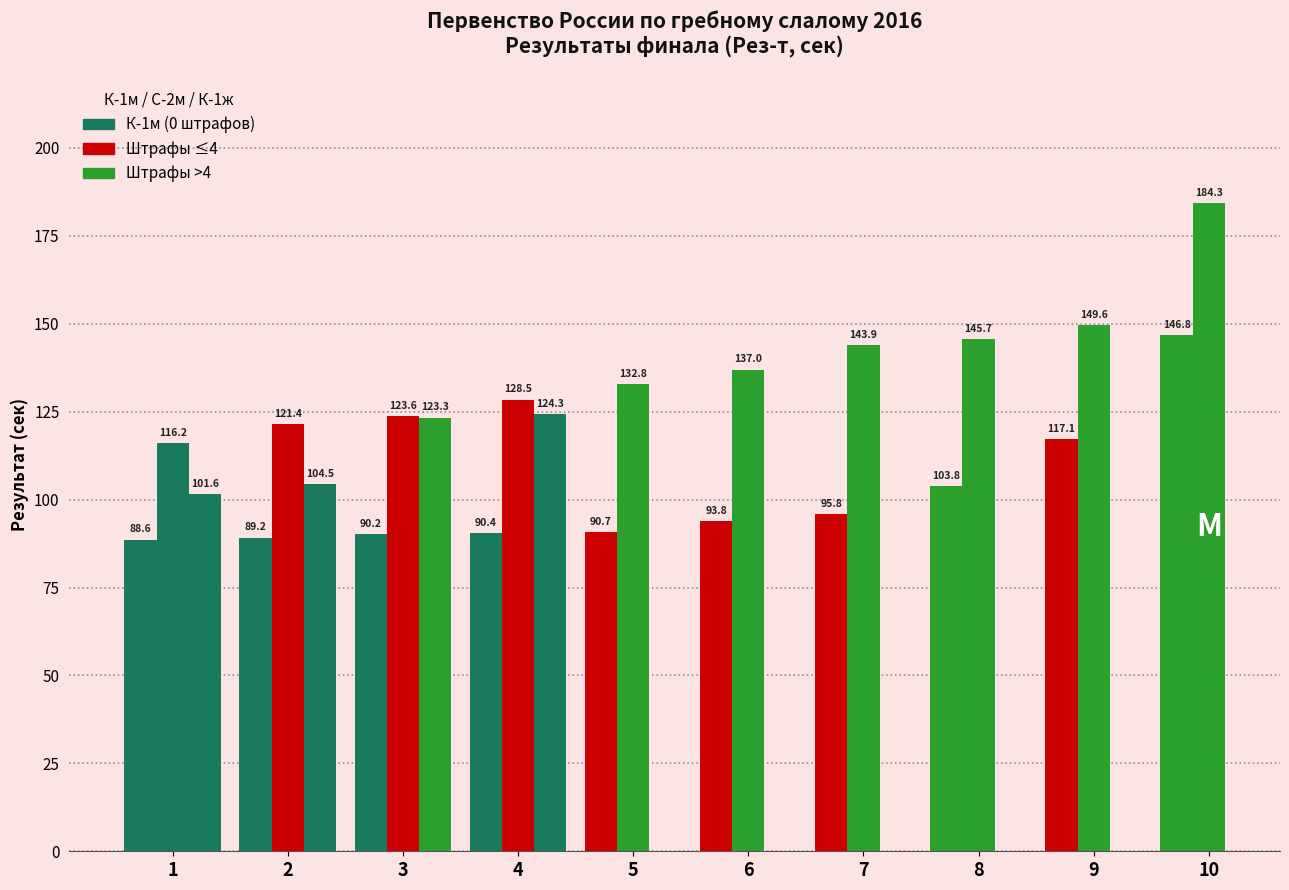

At which label does К-1ж reach its minimum?

1